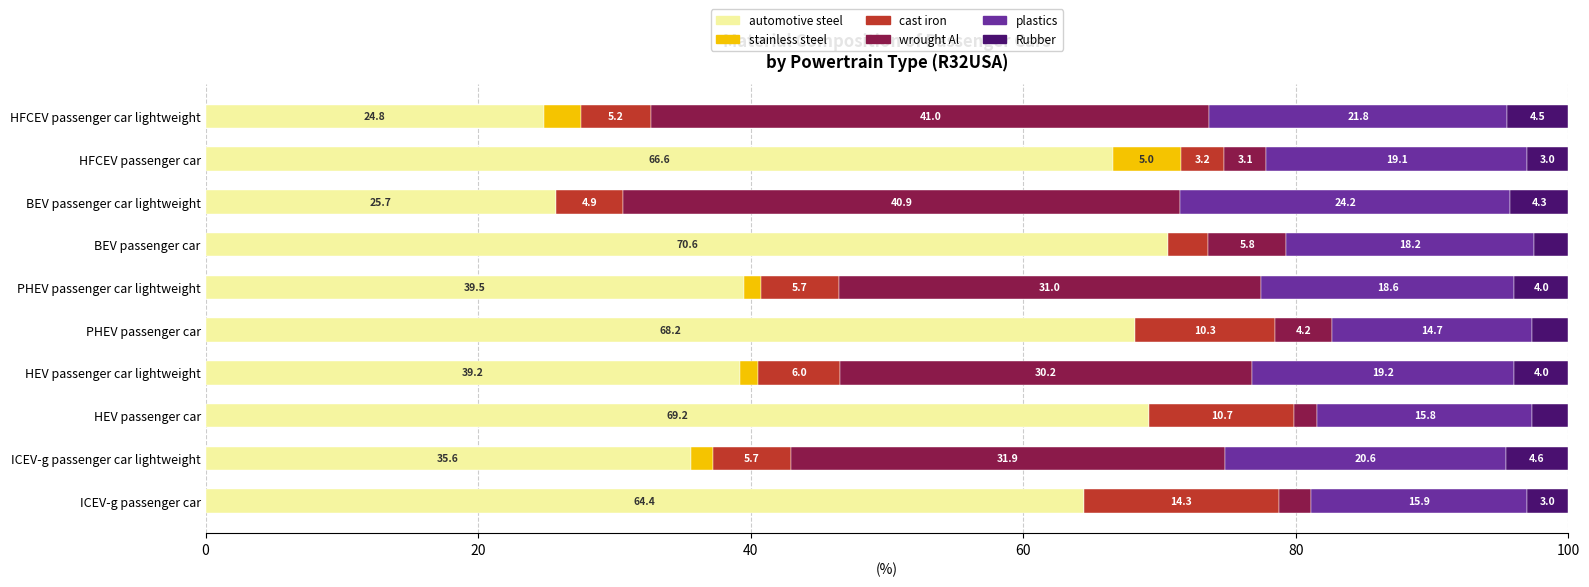

What is the approximate value of automotive steel at HFCEV passenger car lightweight?

24.8